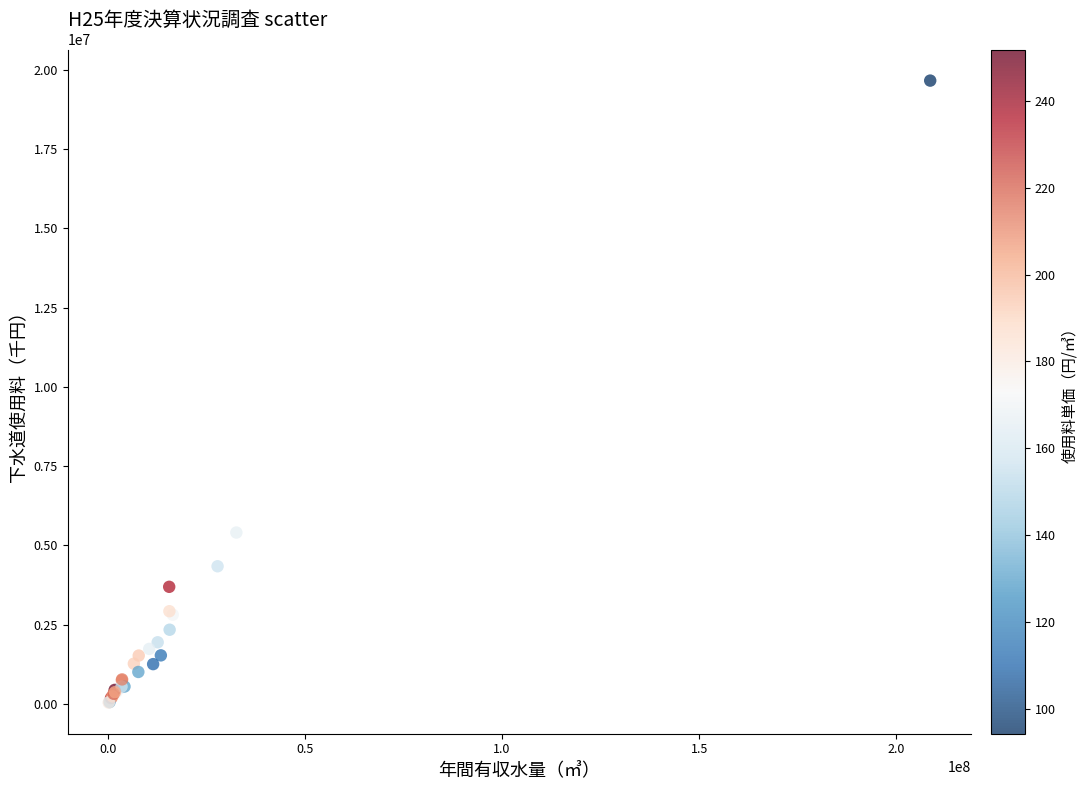

What Y value in the scatter plot is closest to 9850385?

5408353